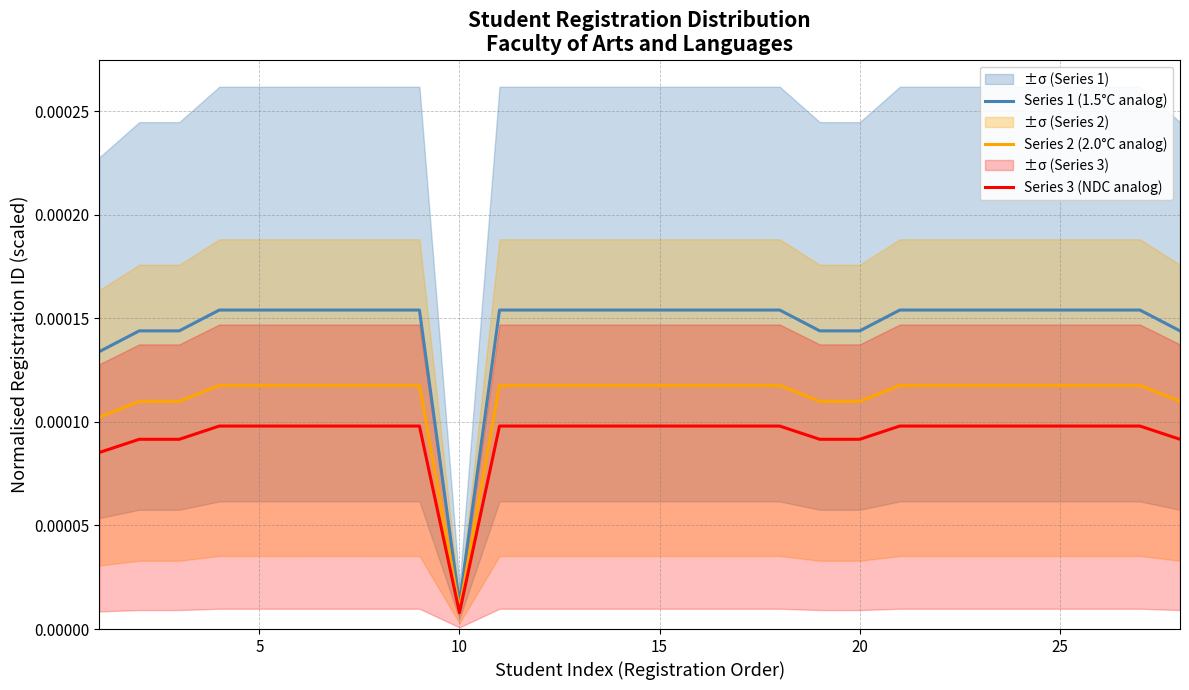

List the series in order of their peak value, highest first.

Series 1 (1.5°C analog), Series 2 (2.0°C analog), Series 3 (NDC analog)